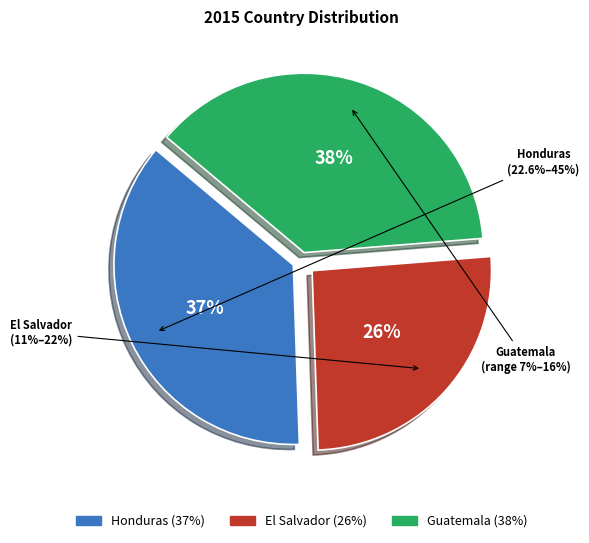

What is the total percentage of Honduras and Guatemala?

74.3%